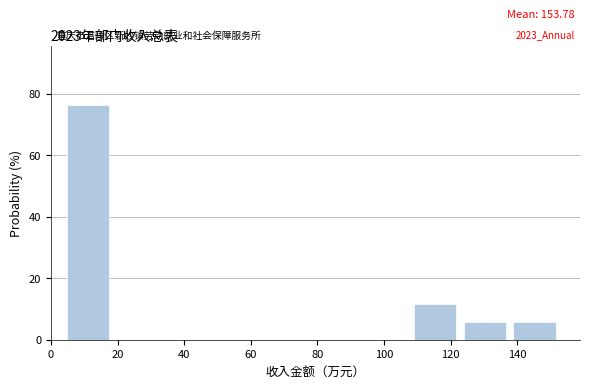

Over which range of the x-axis is the bar tallest?

4 to 20